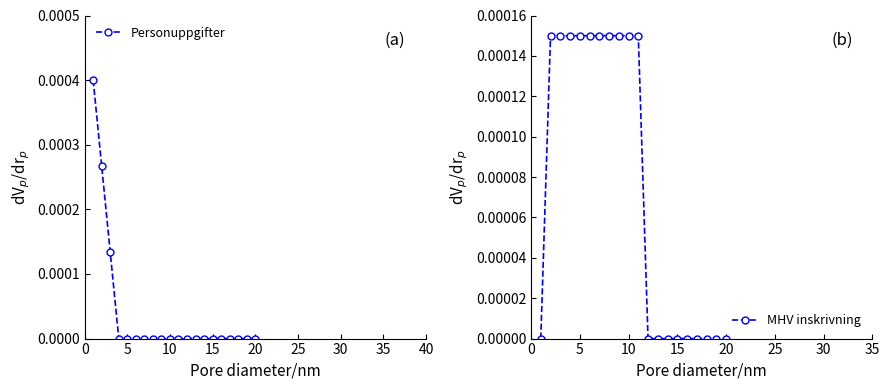

True or false: Personuppgifter has a value of 0.0 at 20.

True